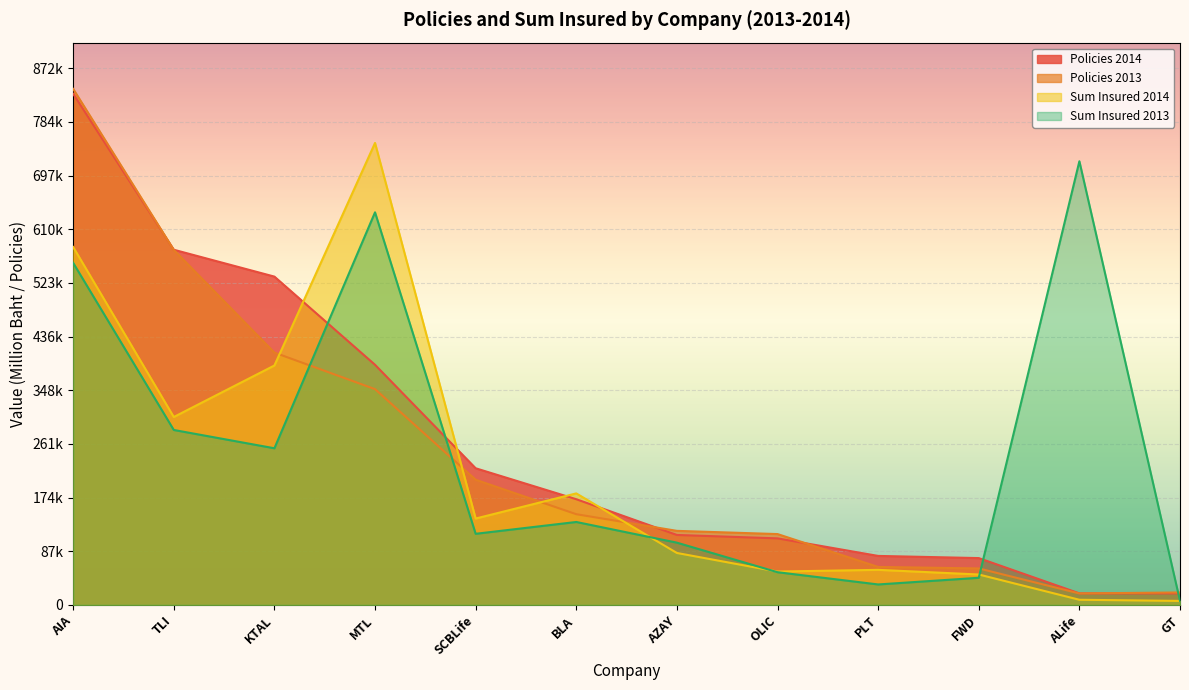

How many interior local valleys does the Sum Insured 2013 series have?

3